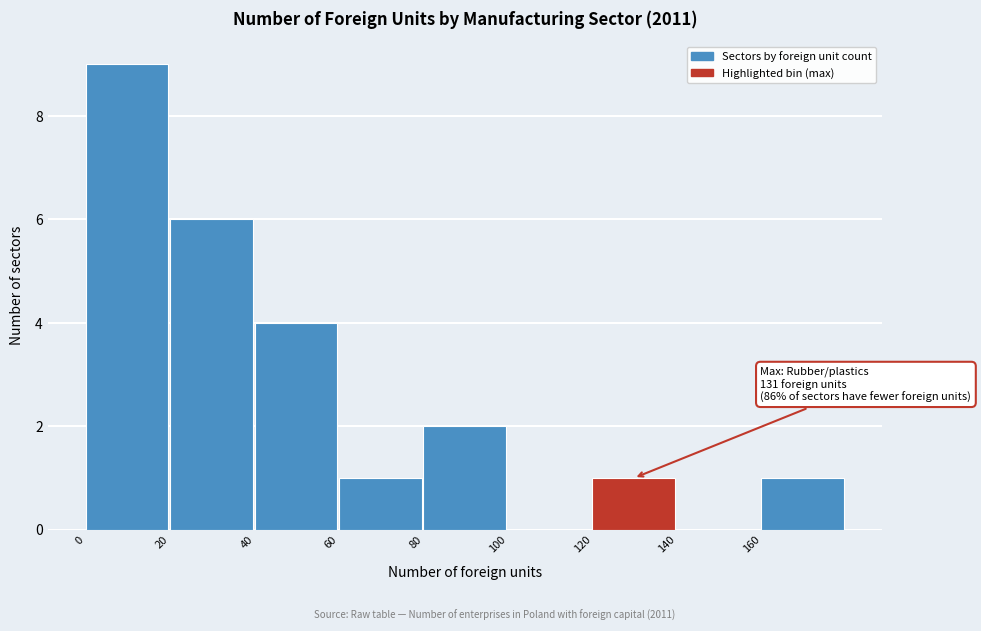

Which range on the x-axis has the tallest bar?

0 to 20